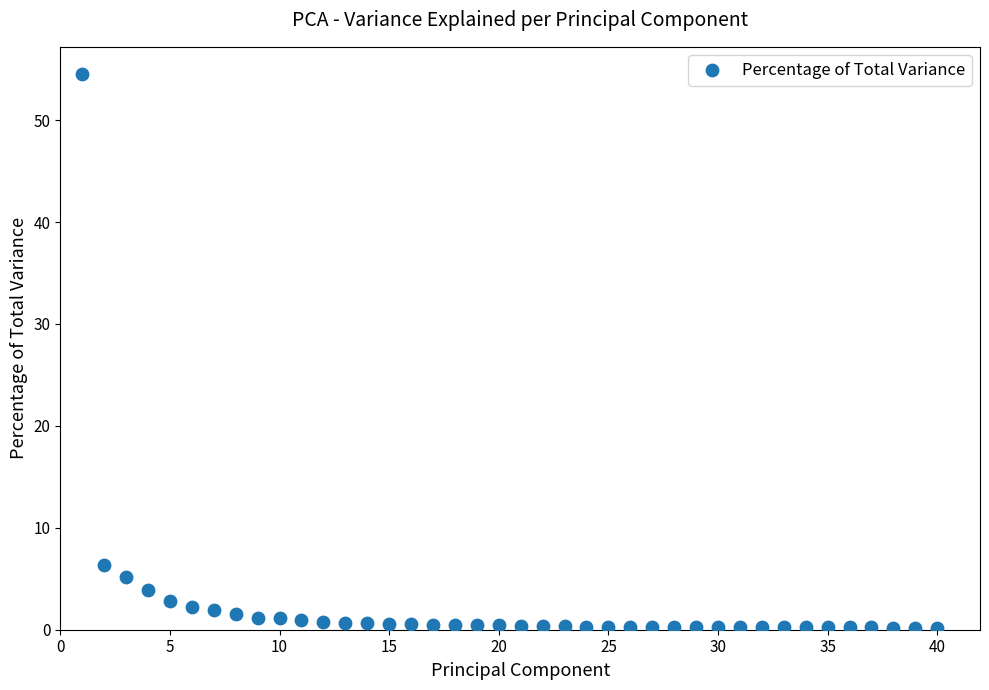

What Y value in the scatter plot is closest to 27?

6.3